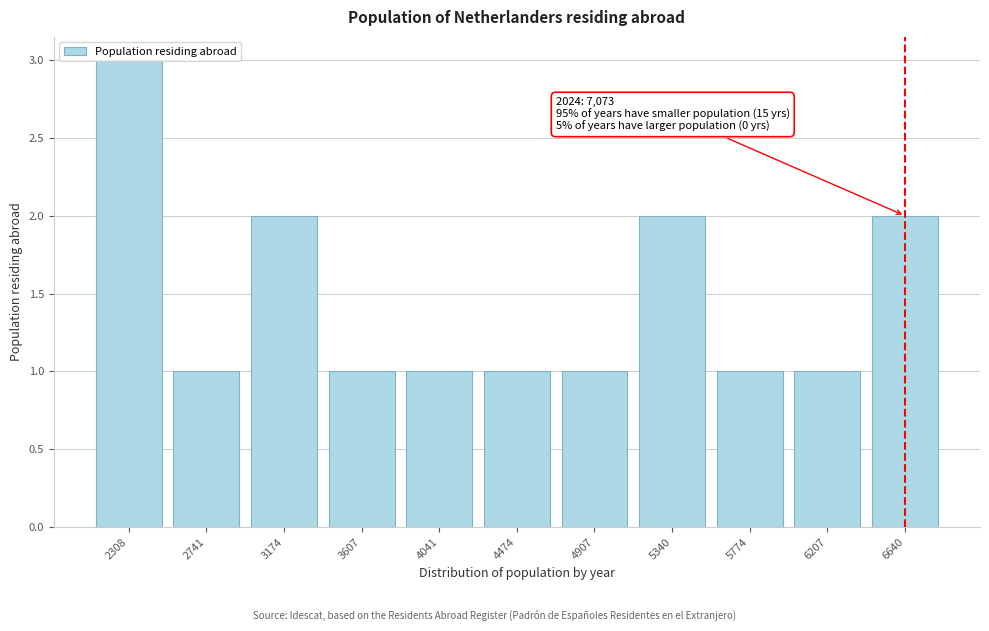

What is the value of the 10th bar from the left?

1